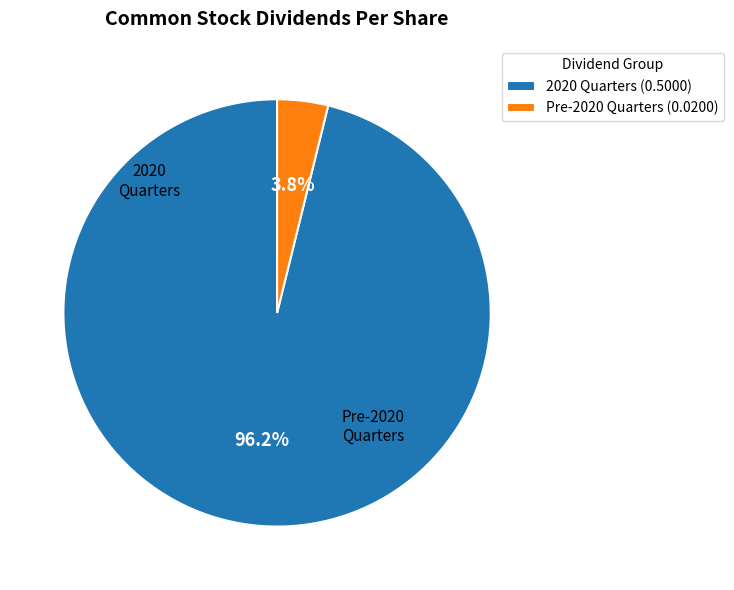

Rank the categories by value from lowest to highest.

Pre-2020 Quarters (0.0200), 2020 Quarters (0.5000)